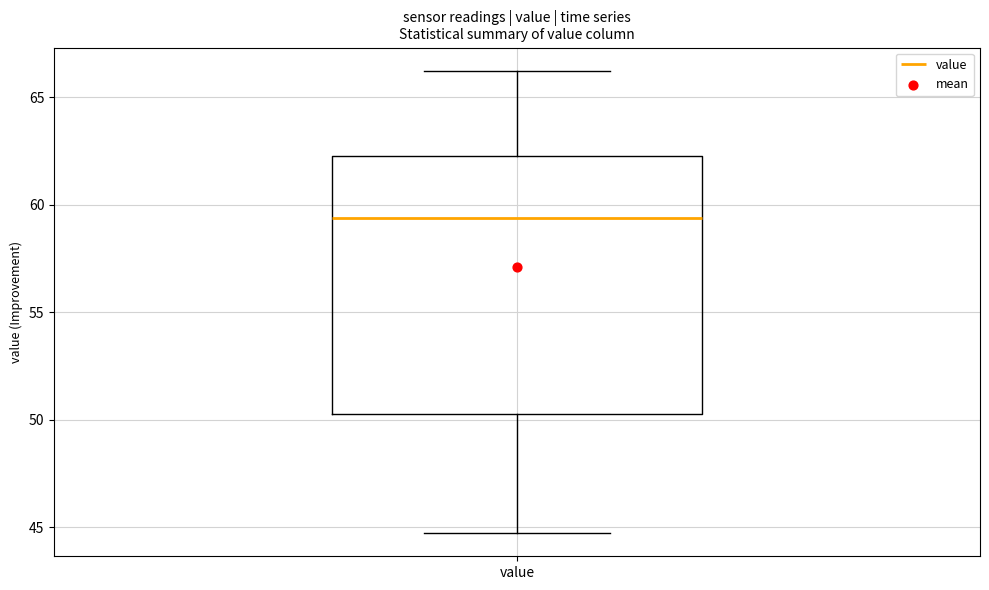

Read this box plot against the y-axis: the position of the median line, the range covered by the box, and the ends of both whiskers. The values are not printed on the chart, so give them approximately, as read against the axis.

median 59.5, box 50.5 to 62.5, whiskers 44.5 to 66.0